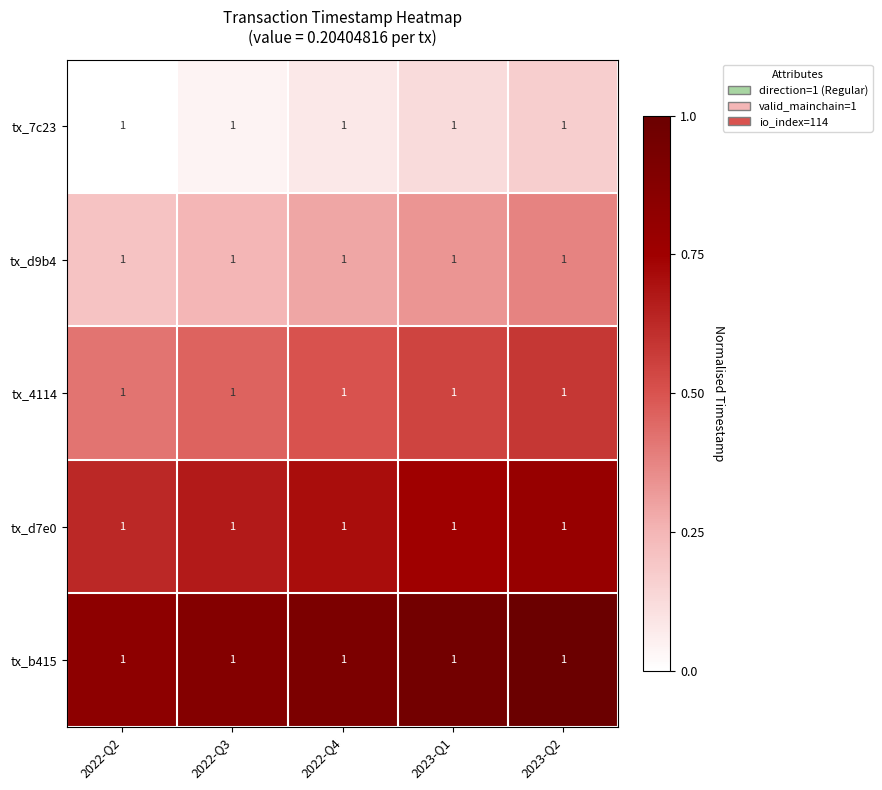

How many tx_7c23 values are between 0 and 1?

5